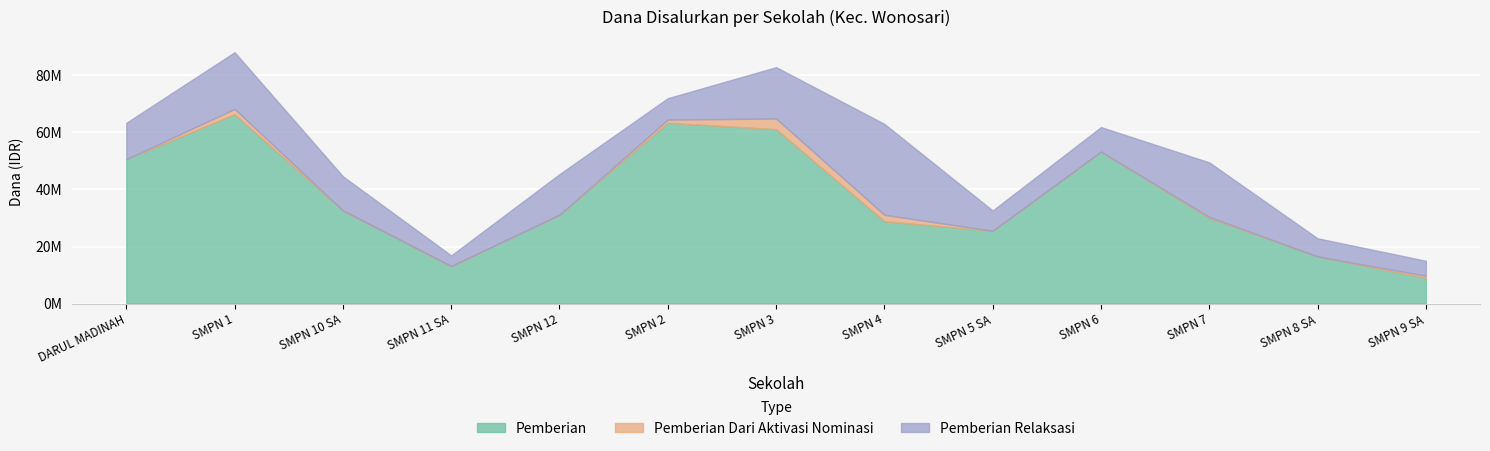

What position from the right is SMP NEGERI 12 WONOSARI?

9